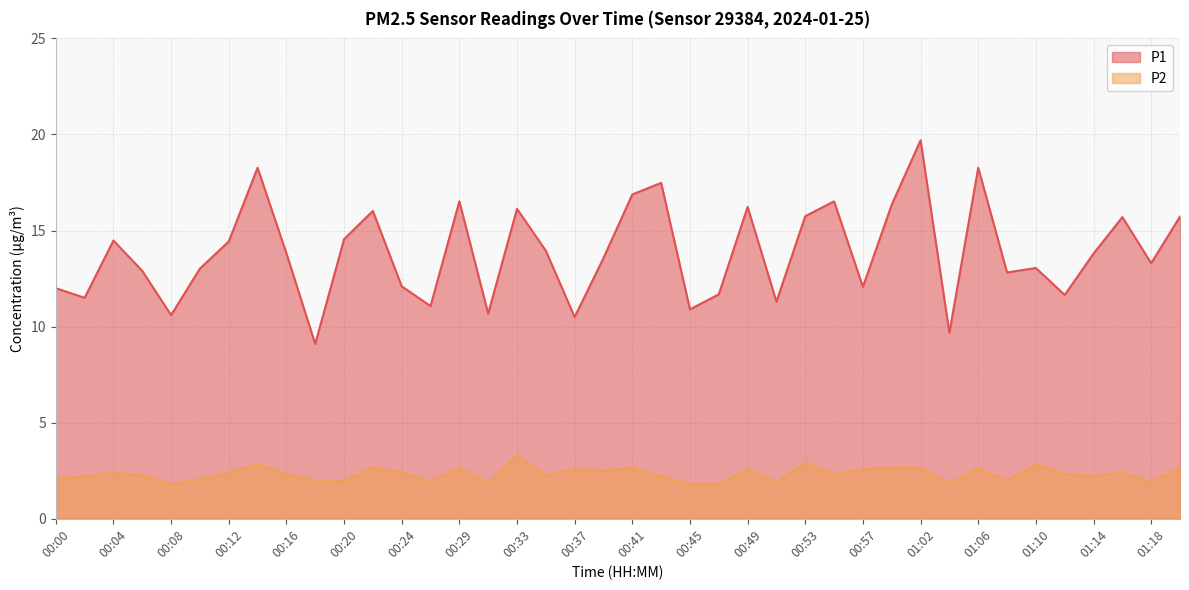

At how many categories does at least one series exceed 15?

14